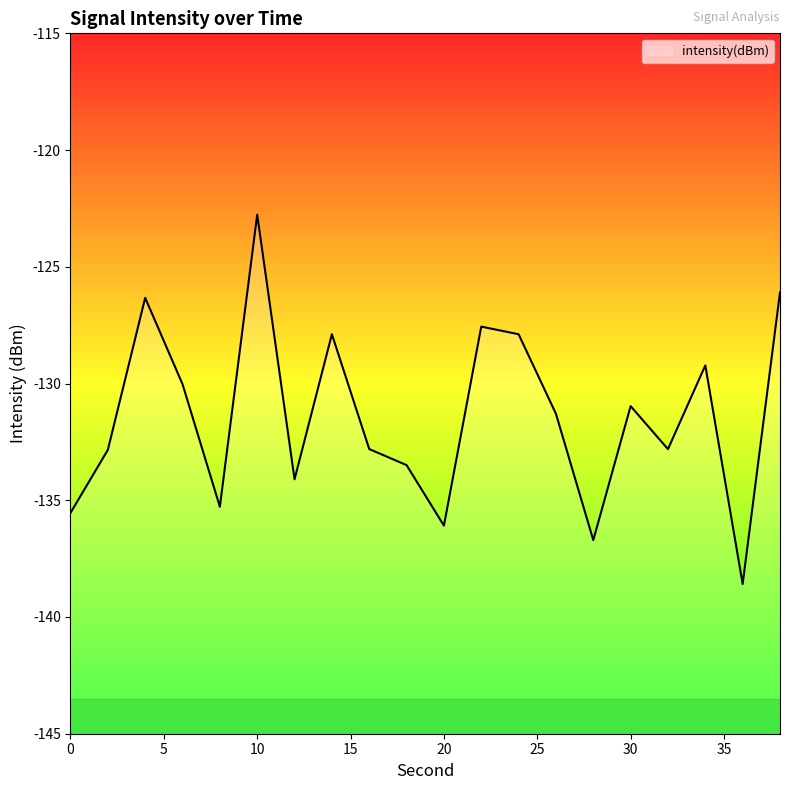

Reading left to right, extract all data points from this chart.

0=-135.5	2=-132.8	4=-126.3	6=-130.0	8=-135.3	10=-122.8	12=-134.1	14=-127.9	16=-132.8	18=-133.5	20=-136.1	22=-127.6	24=-127.9	26=-131.3	28=-136.7	30=-131.0	32=-132.8	34=-129.2	36=-138.6	38=-126.1